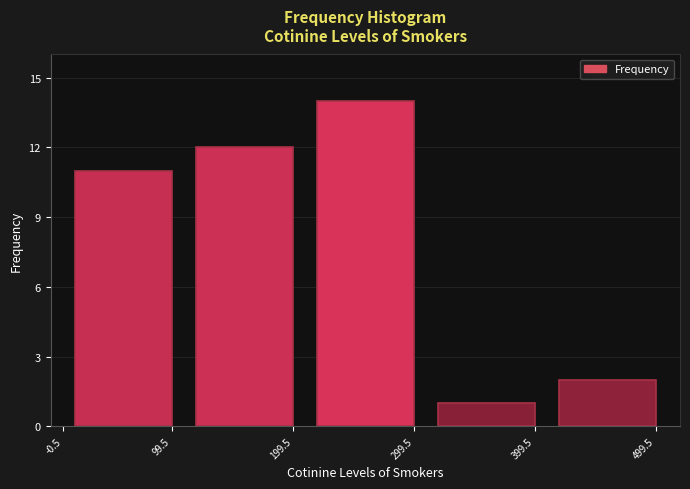

Reading left to right, extract all data points from this chart.

11	12	14	1	2